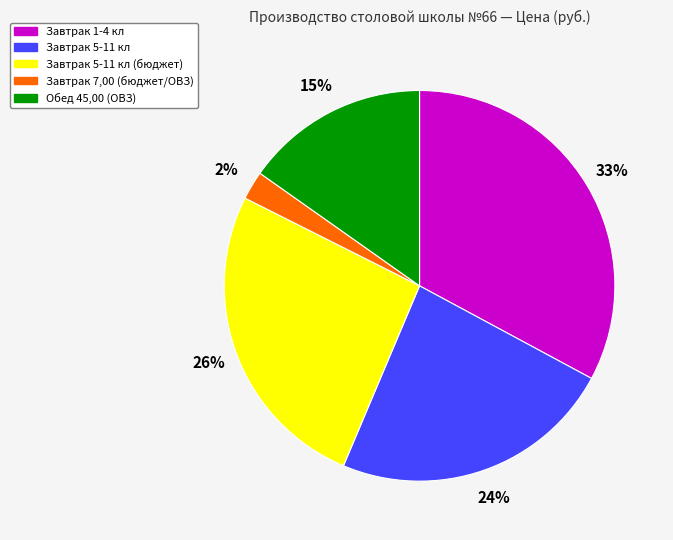

What is the ratio of the value at Завтрак 1-4 кл to the value at Обед 45,00 (ОВЗ)?

2.2